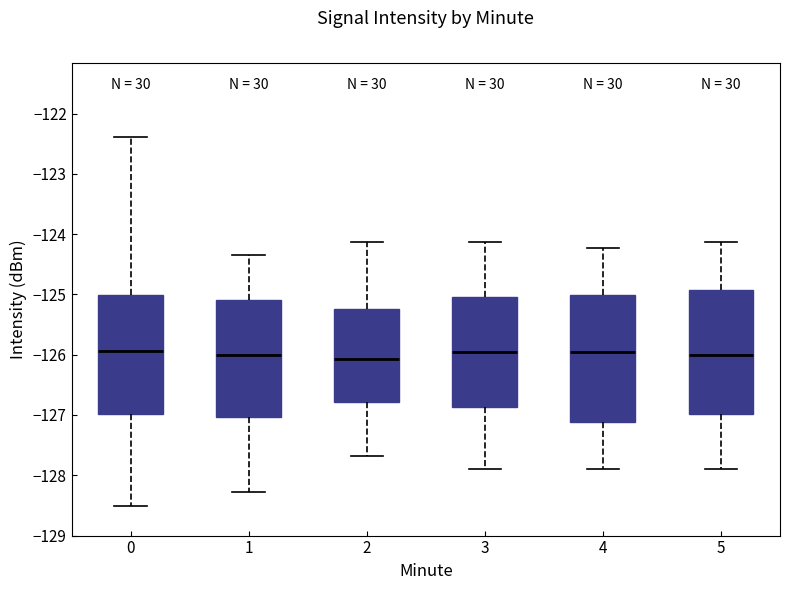

Where does the upper whisker of the box at x = 5 end on the y-axis? The values are not printed on the chart, so give them approximately, as read against the axis.

-124.1